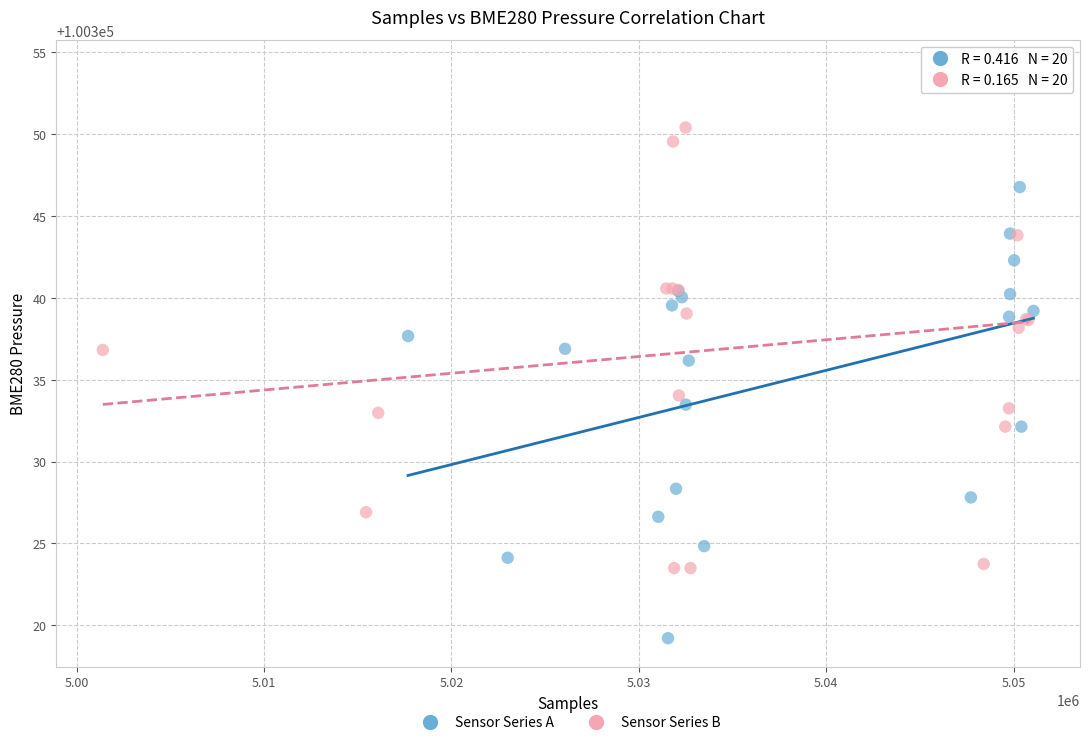

Which series reaches the minimum Y coordinate?

Sensor Series A